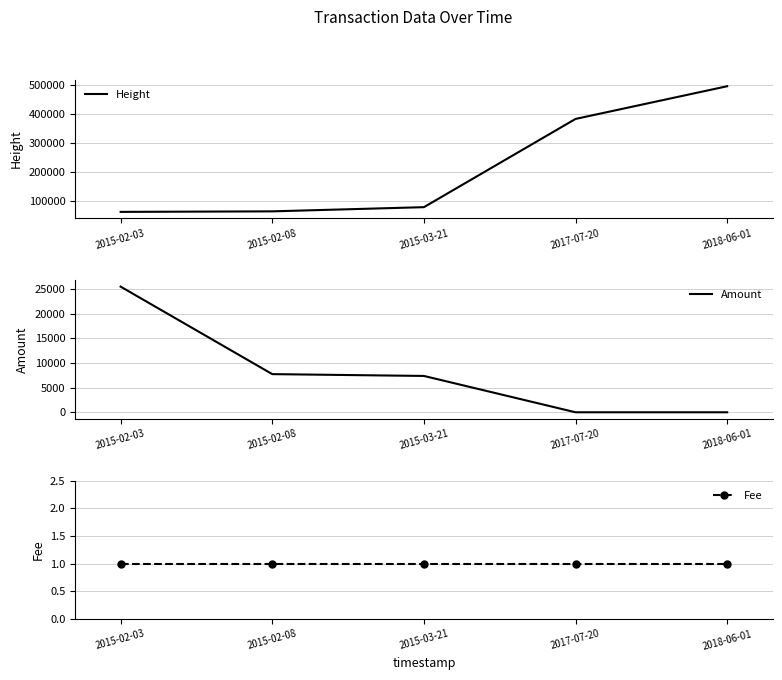

Is it true that Fee equals 1 at 2015-02-08?

True